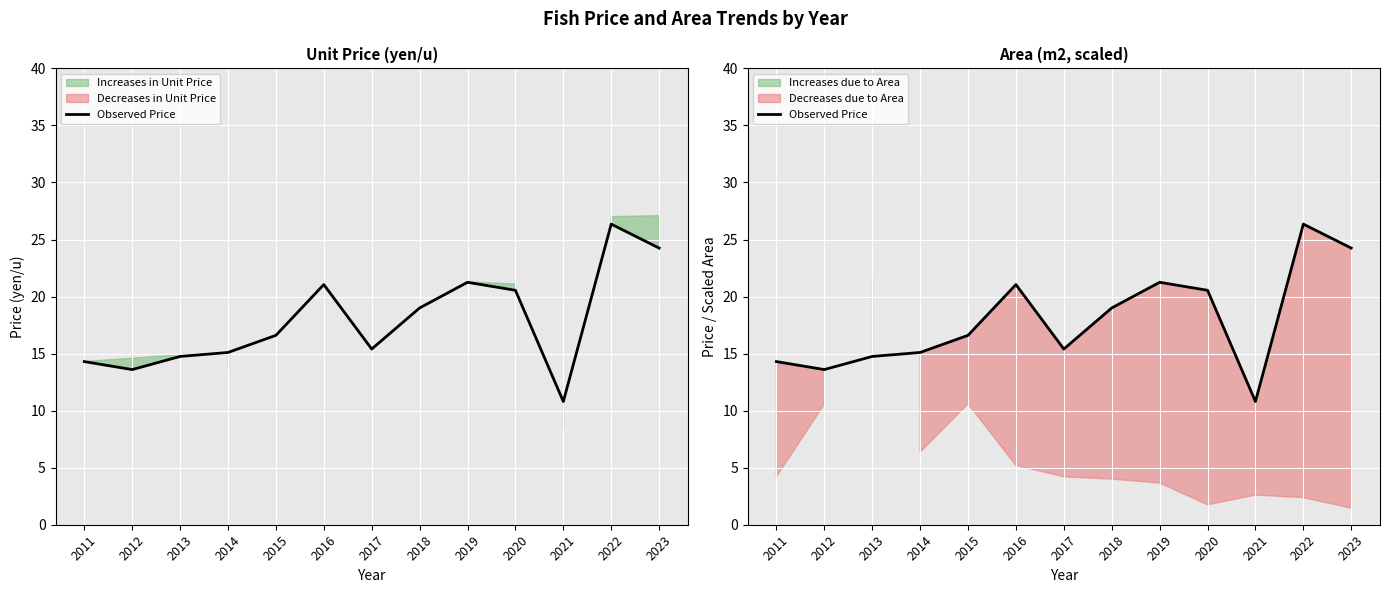

What is the sum of the values at 2018 and 2023?

43.2